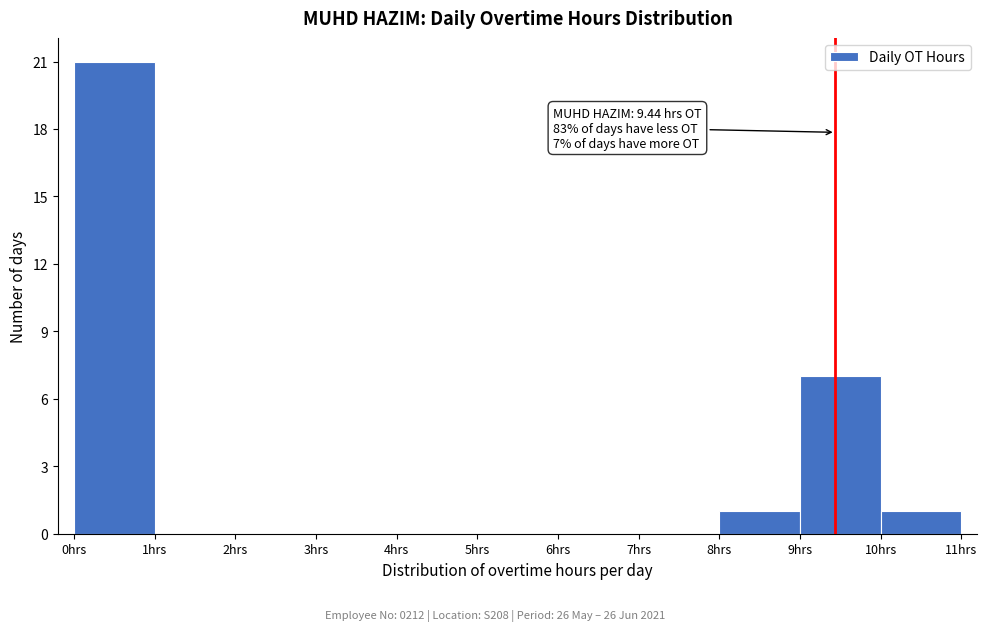

Over which range of the x-axis is the bar tallest?

0 to 1